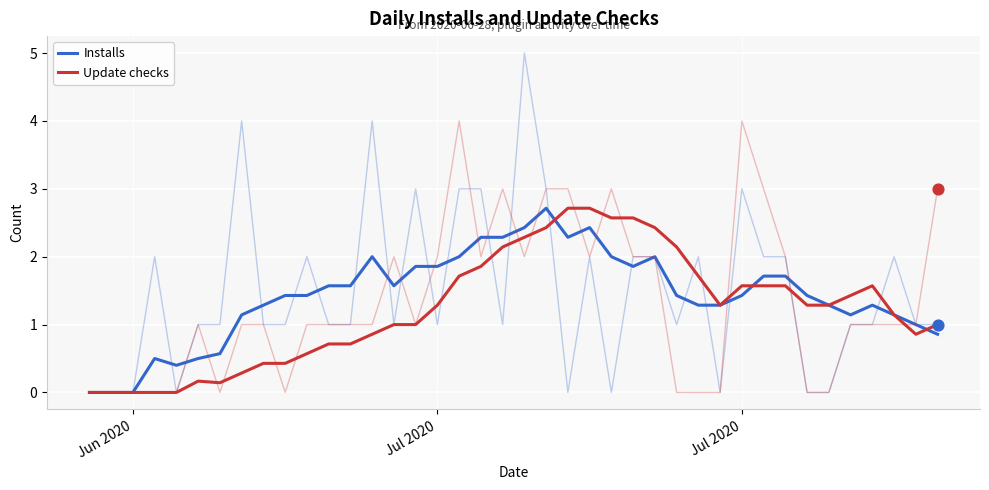

Which series contains the lowest Y value?

Installs